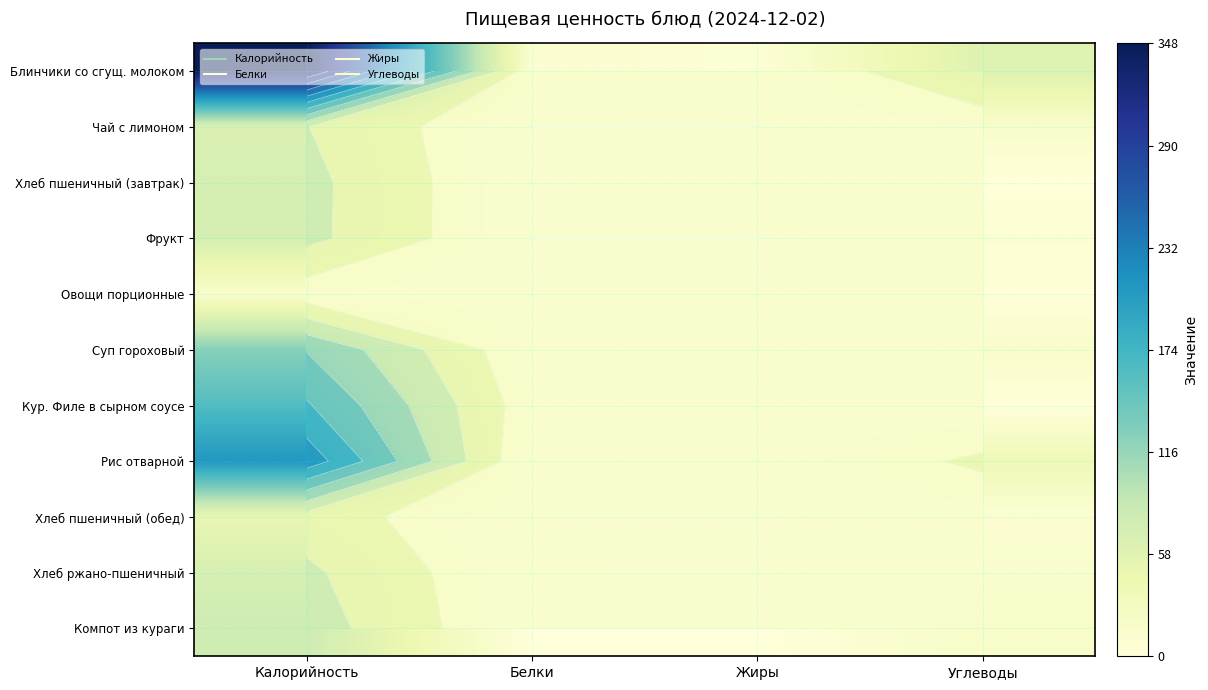

At which category does the chart reach its peak across all series?

Калорийность